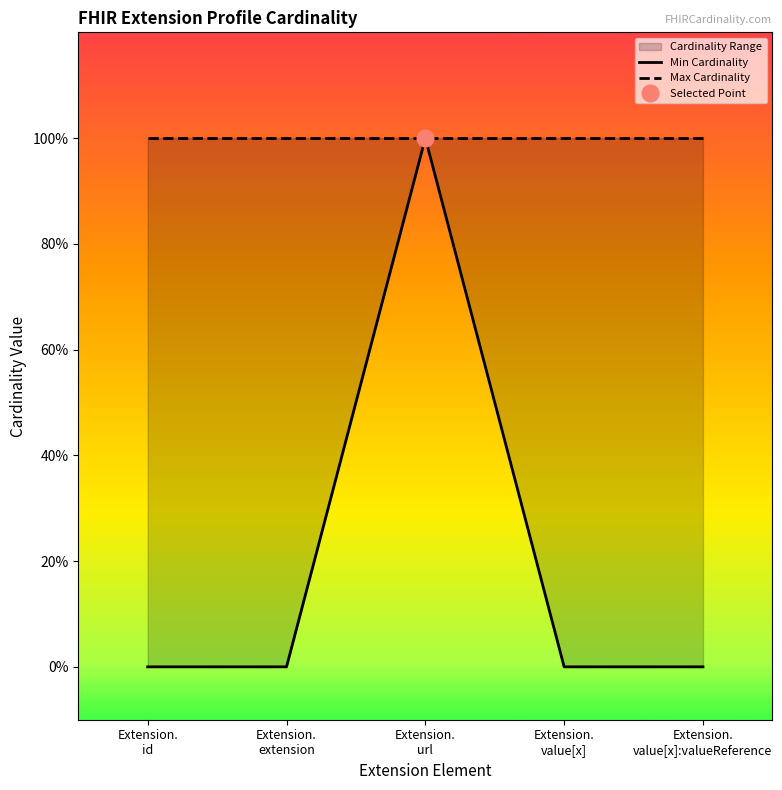

What is the label of the 2nd point from the right?

Extension.
value[x]